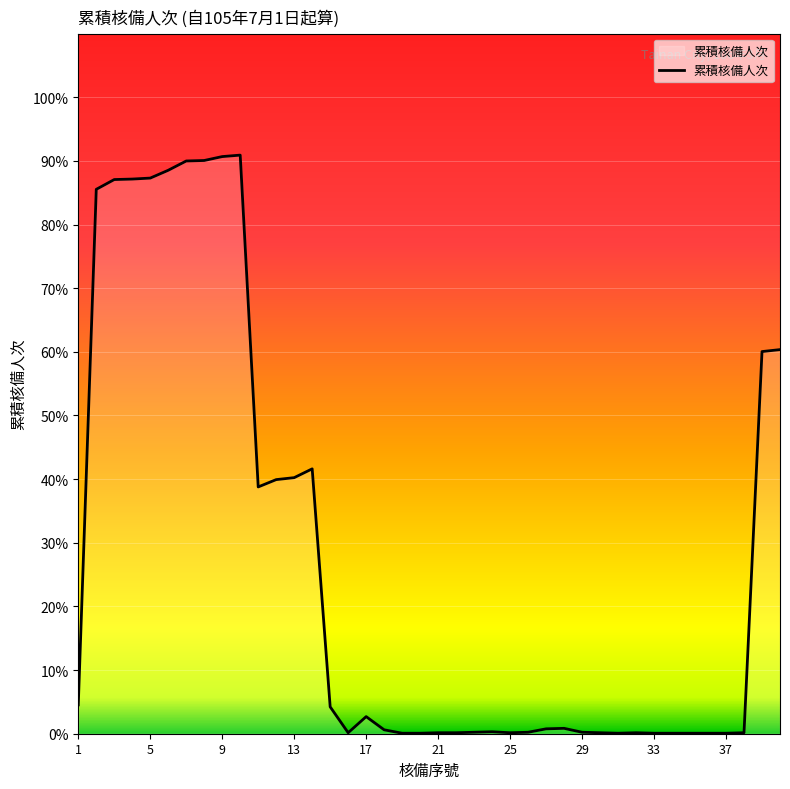

What is the maximum value shown in the chart?

90.9